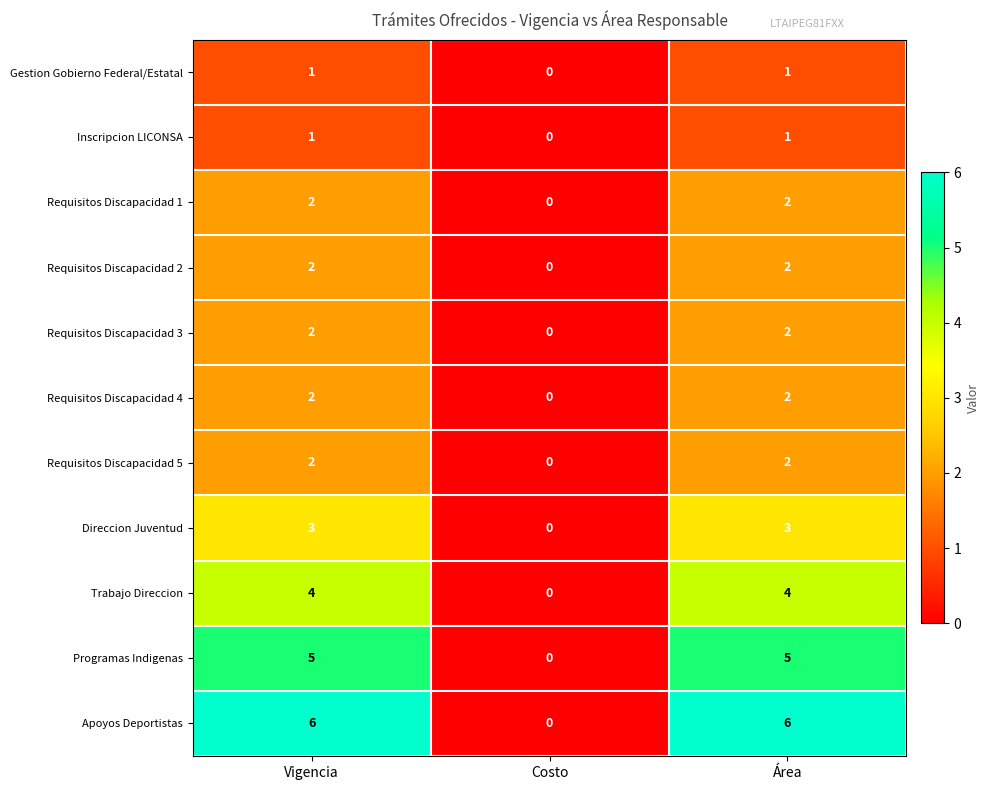

Which series has the largest total across all categories?

Apoyos Deportistas